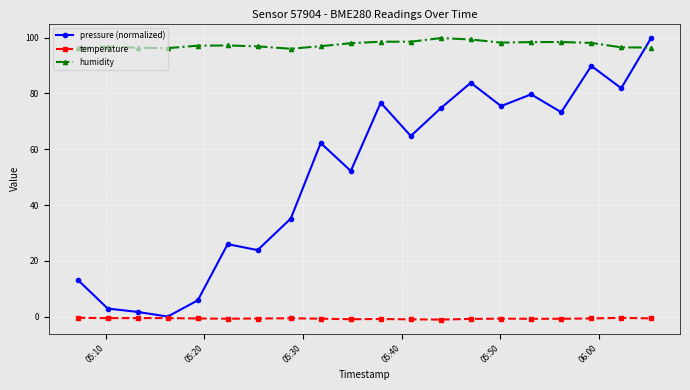

What is the maximum value for pressure (normalized)?

100.0